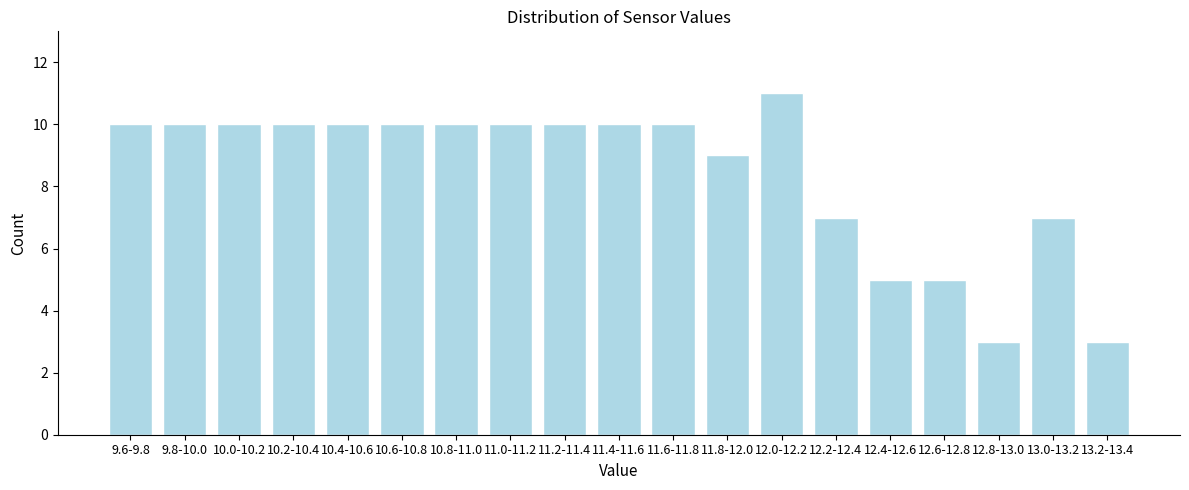

Reading right to left, what are all the values shown in this chart?

3	7	3	5	5	7	11	9	10	10	10	10	10	10	10	10	10	10	10